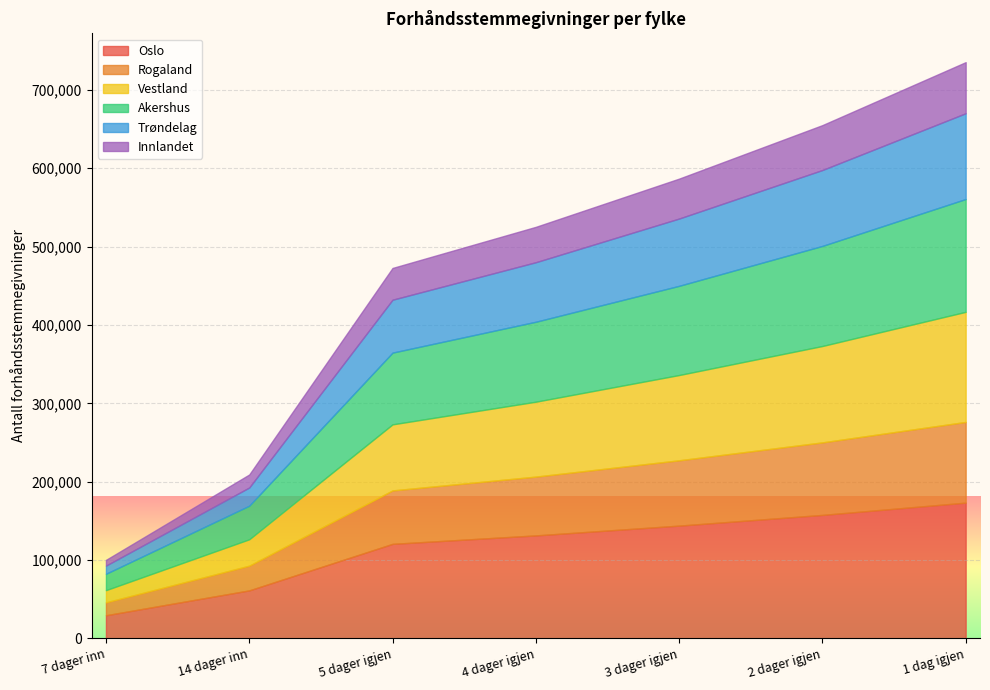

What are all the series names shown in the legend?

Oslo, Rogaland, Vestland, Akershus, Trøndelag, Innlandet